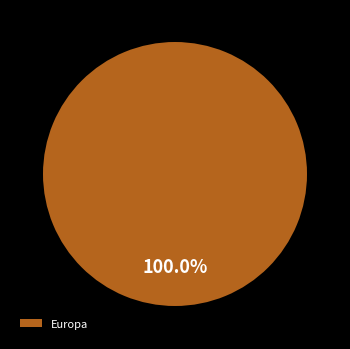

How many segments does this pie chart have?

1